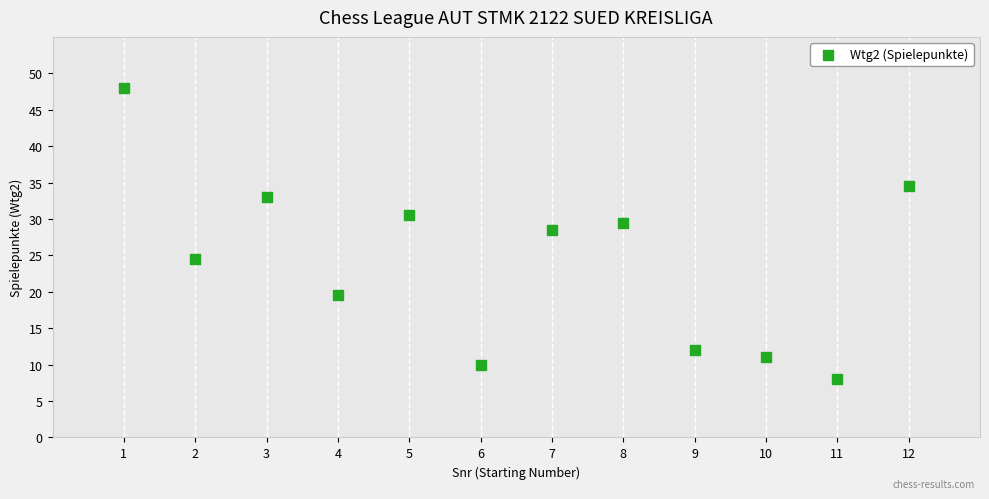

What is the average X value?

6.5